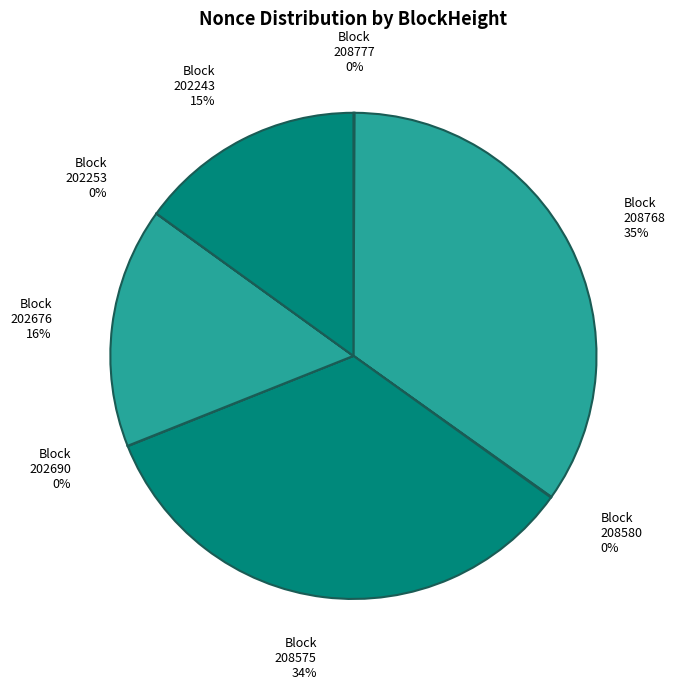

Rank the categories by value from lowest to highest.

202253, 202690, 208580, 208777, 202243, 202676, 208575, 208768